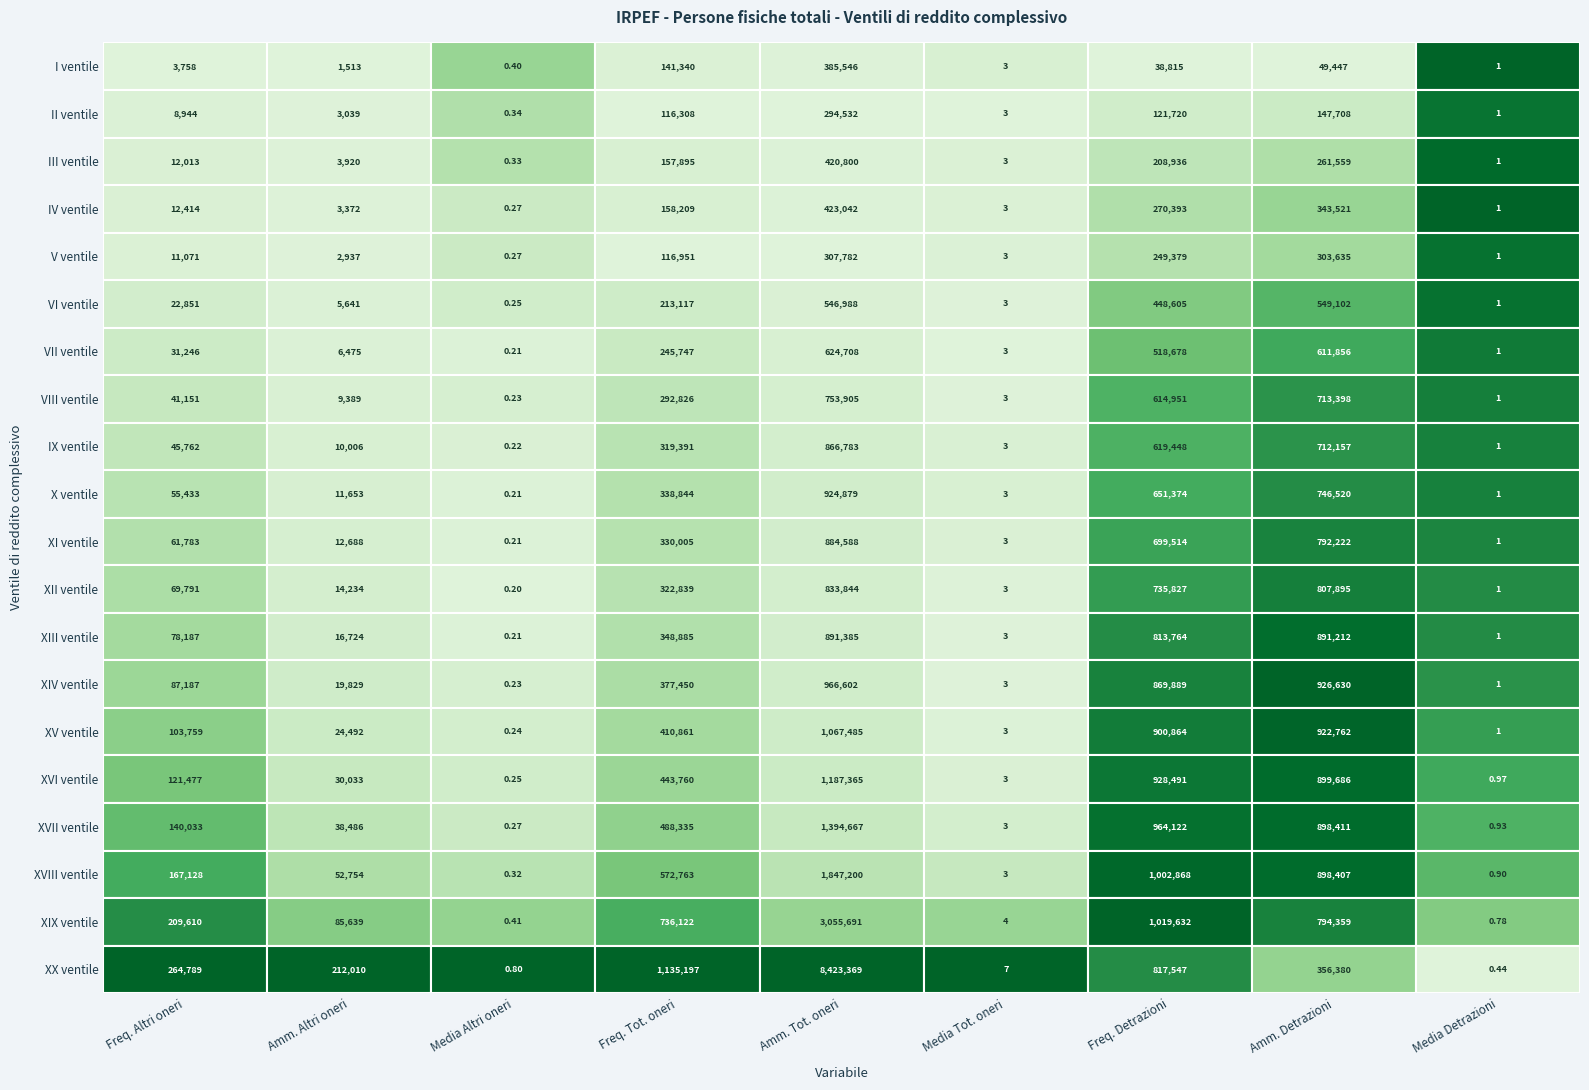

At how many categories does at least one series exceed 4677669?

1